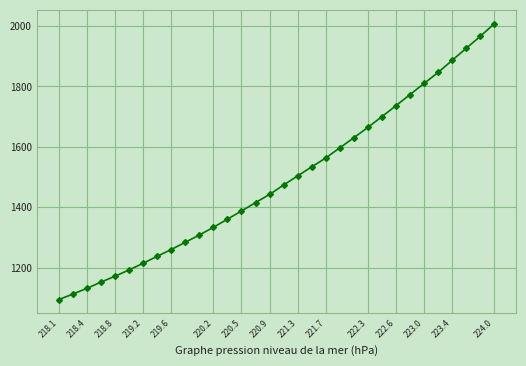

What is the difference between the maximum and minimum values?

912.8